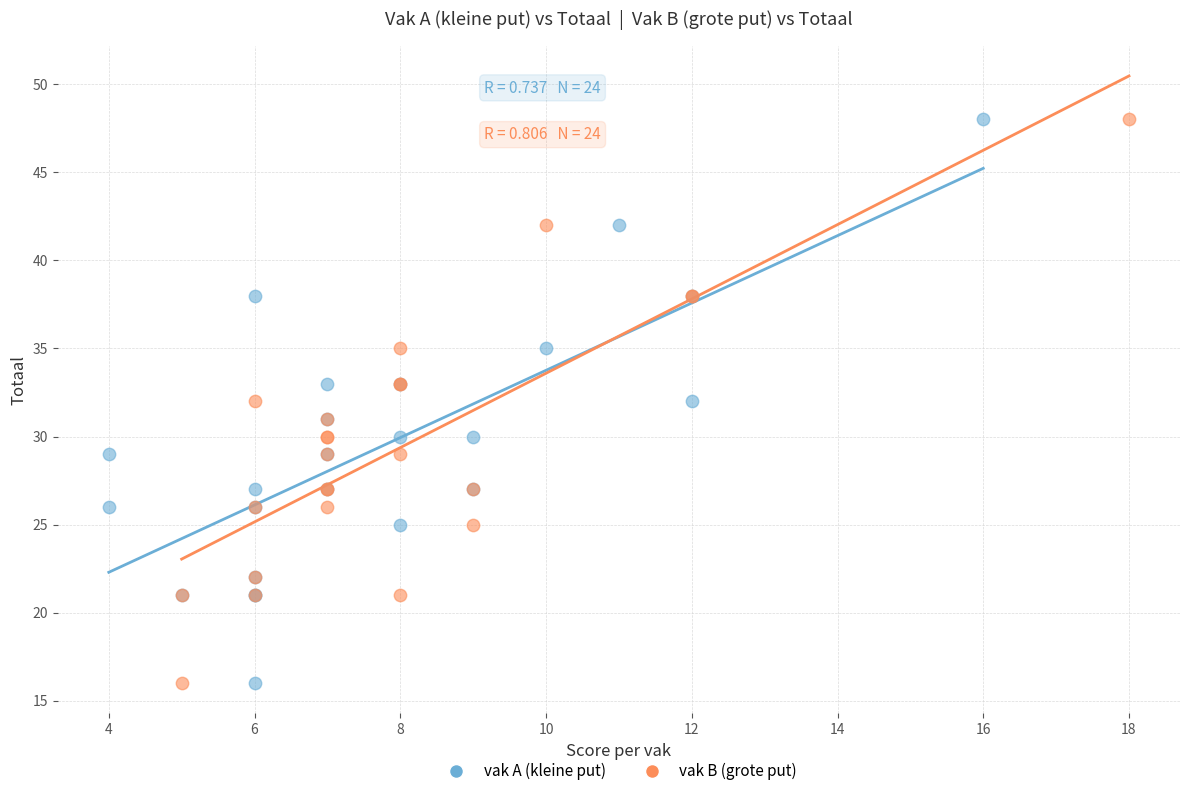

What are all the series names shown in the legend?

vak A (kleine put), vak B (grote put)